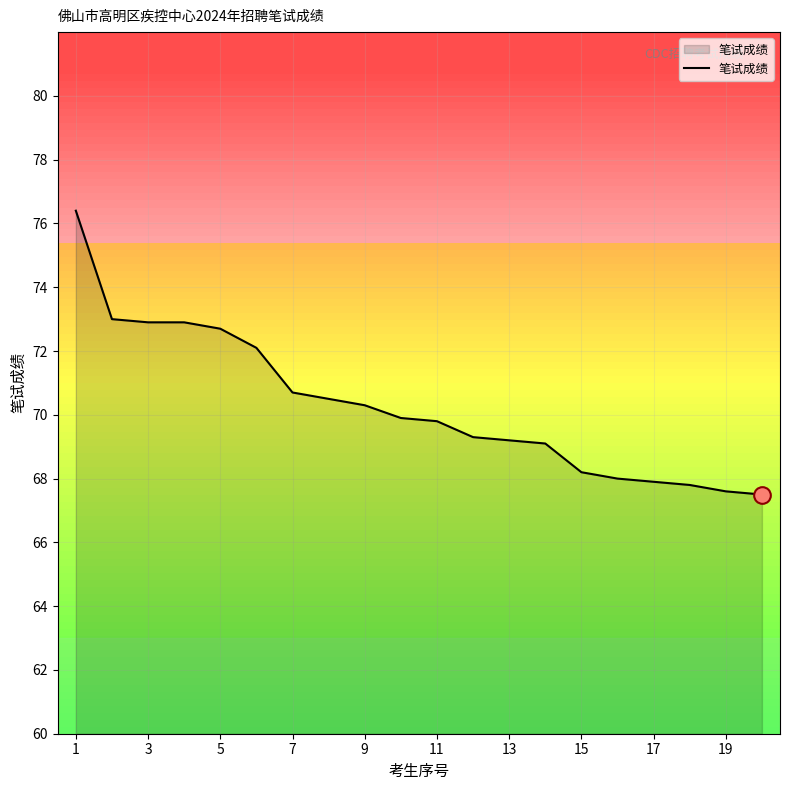

What is the smallest value displayed?

67.5